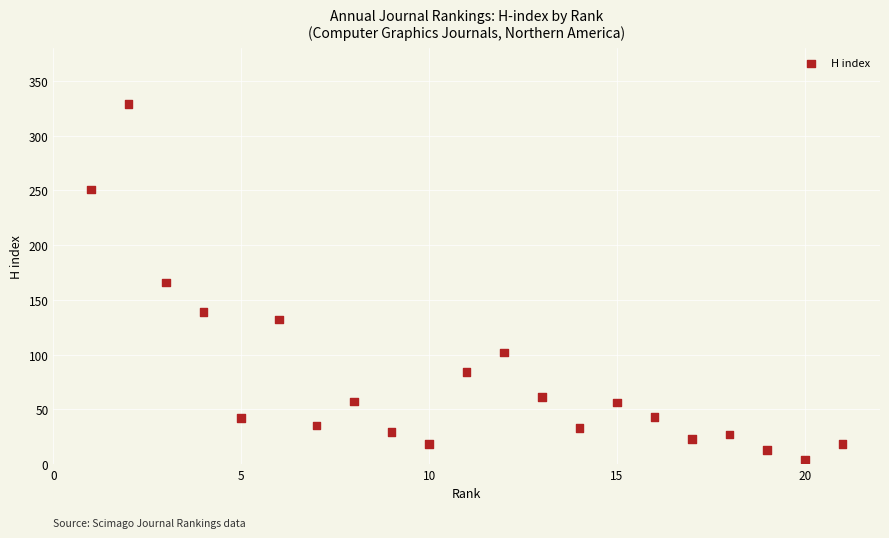

What is the range of Y values (max minus min)?

325